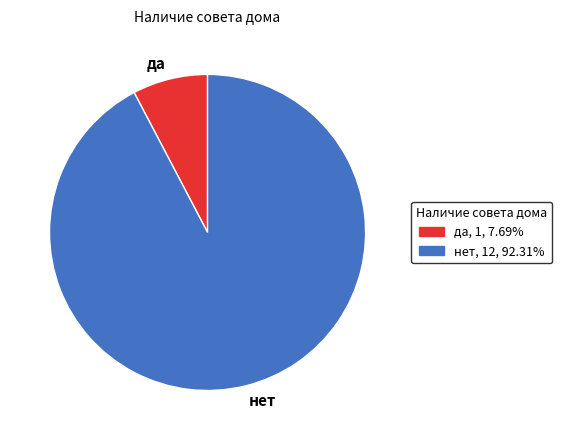

Do да and нет together represent more than half of the pie?

Yes